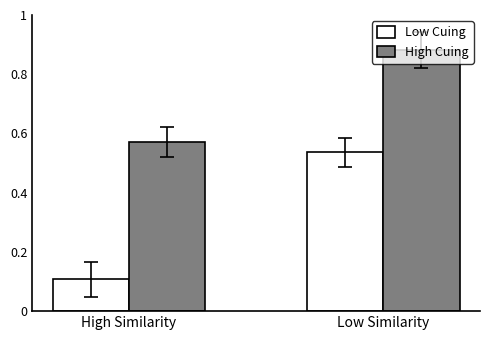

The Low Cuing series shows 0.0 at High Similarity. True or false?

False